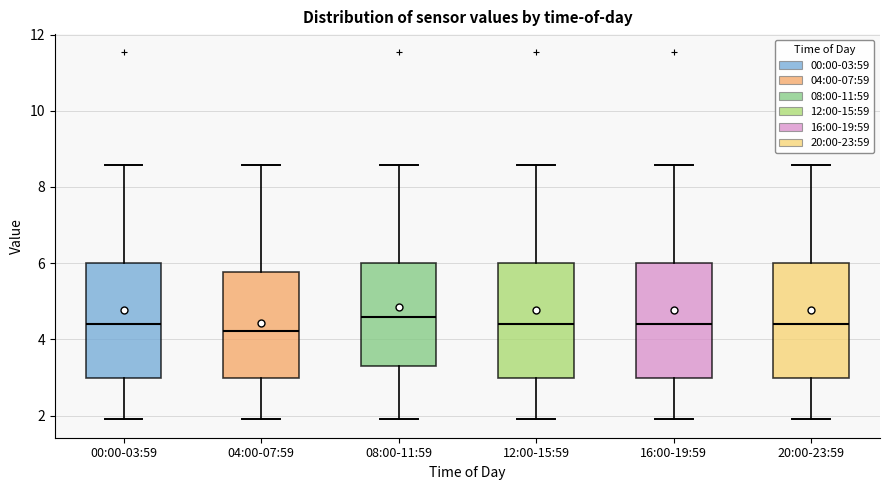

Where does the lower whisker of the box for 00:00-03:59 end on the y-axis? The values are not printed on the chart, so give them approximately, as read against the axis.

2.0